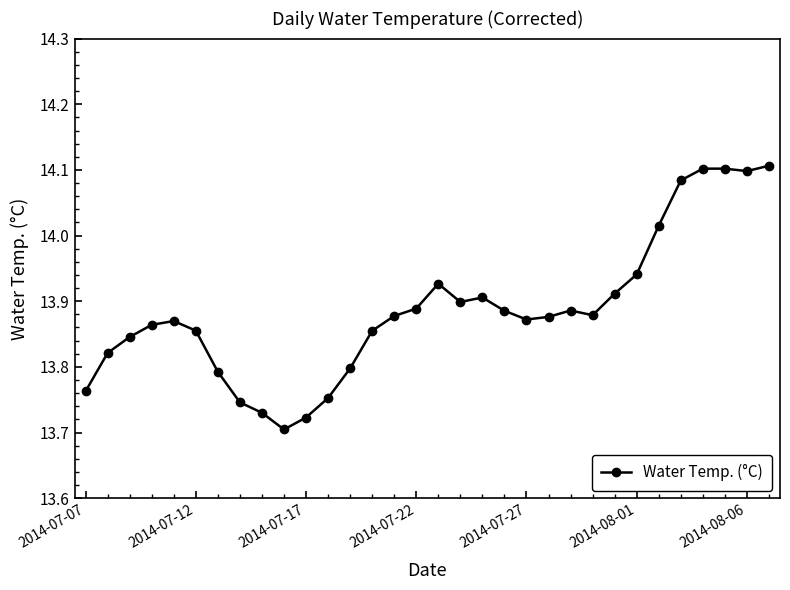

What is the difference between the maximum and minimum values?

0.4